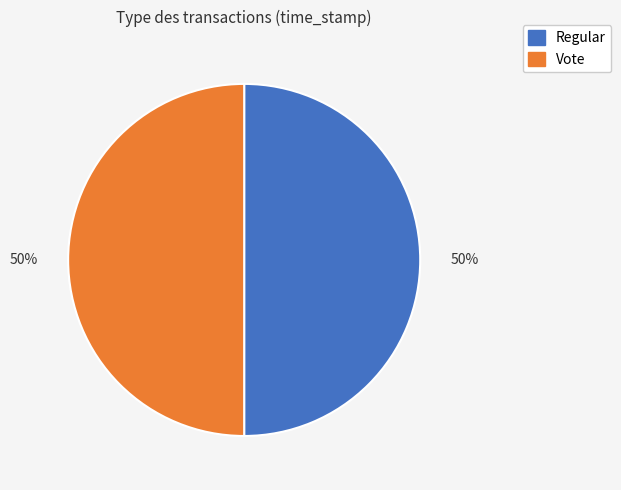

True or false: Vote accounts for 61% of the total.

False